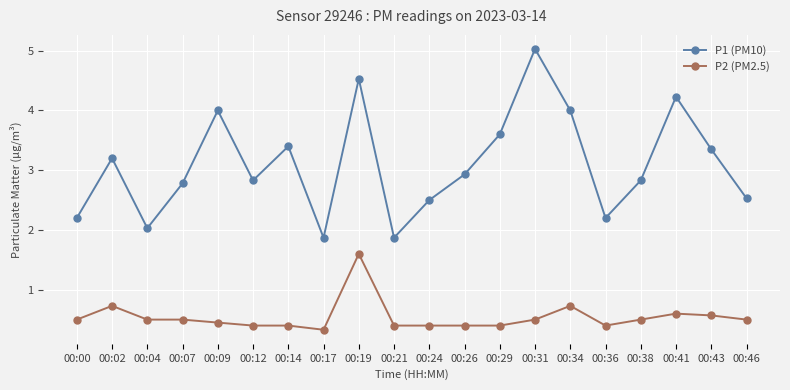

What is the difference between the highest and lowest values at 00:19?

2.9